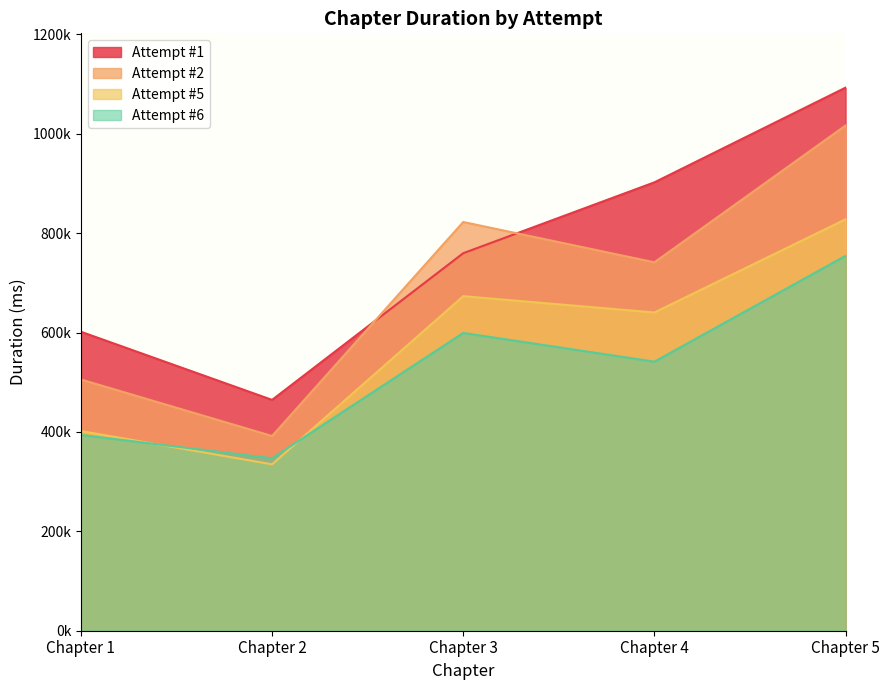

At which label is Attempt #1 closest to 778616?

Chapter 3